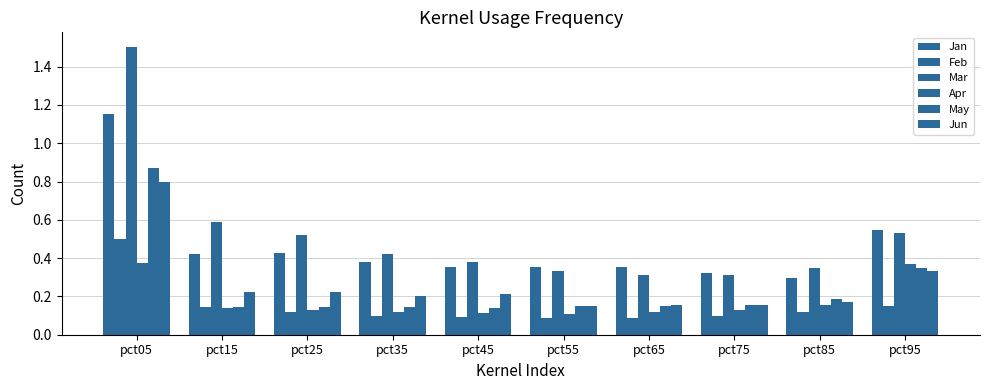

What is the value of the Mar bar at the 10th from the left?

0.5